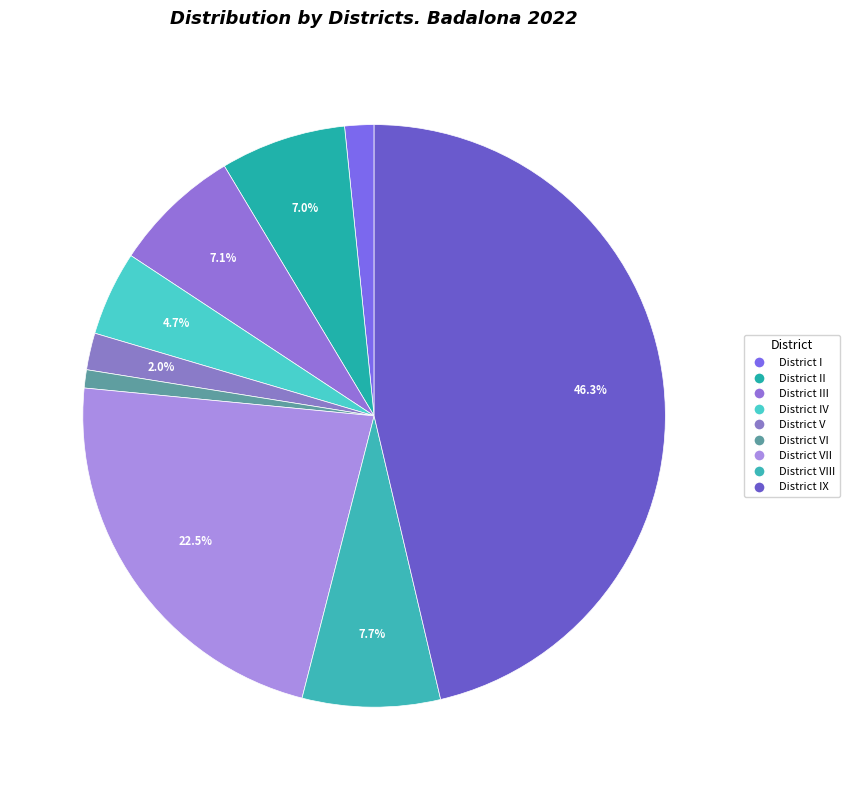

Is there any slice that represents more than half of the pie?

No